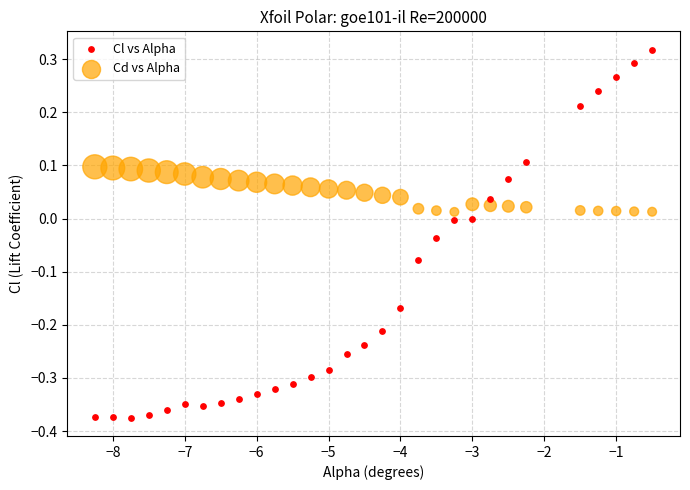

Which series has the largest Y range (max minus min)?

Cl vs Alpha